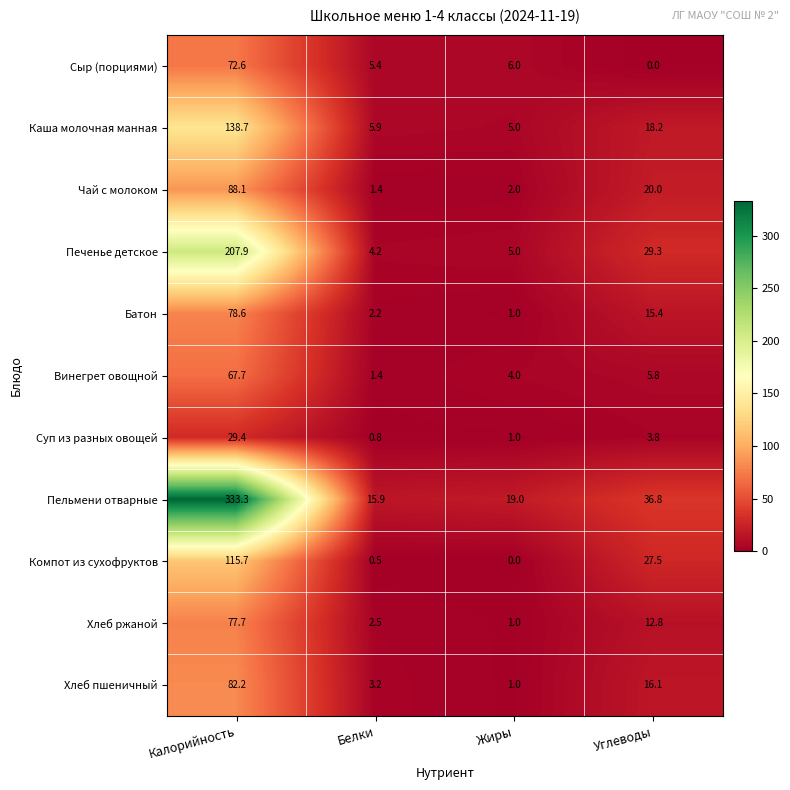

The value of Пельмени отварные at Углеводы is 36.8. True or false?

True